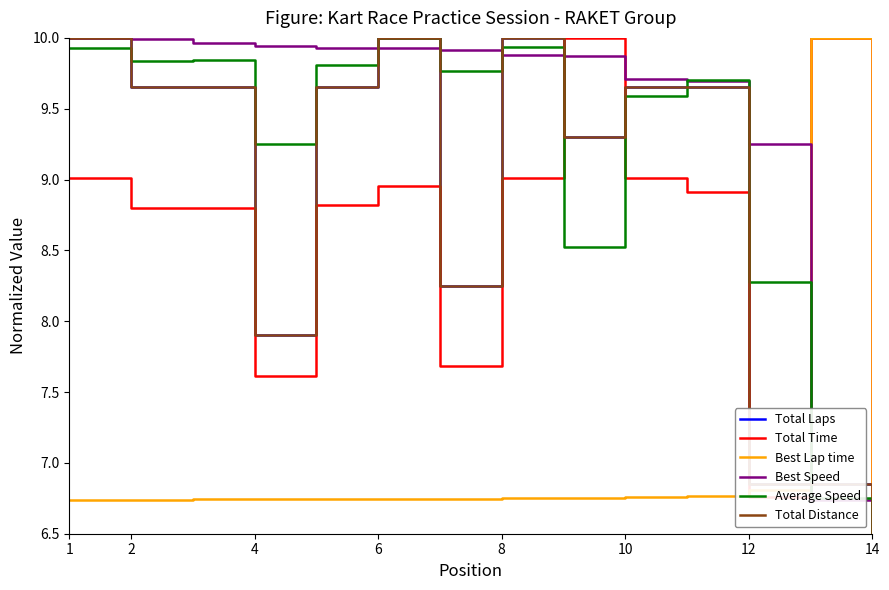

True or false: Total Distance and Best Speed intersect in this chart.

True